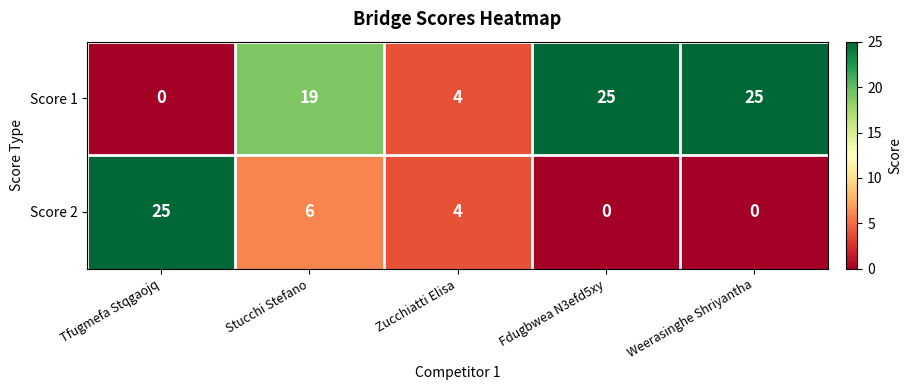

Is the value of Score 2 at Weerasinghe Shriyantha greater than the value of Score 1 at Zucchiatti Elisa?

No